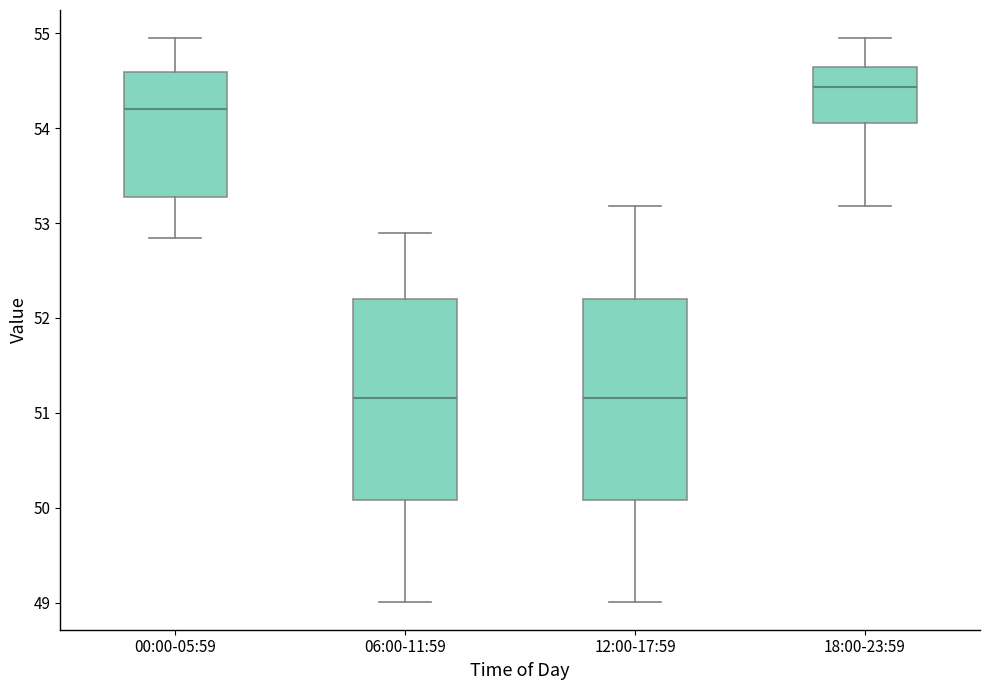

Reading left to right, transcribe this box plot: for each box, give where its median line is, the range the box spans, and where its two whiskers end, as read against the y-axis. The values are not printed on the chart, so give them approximately, as read against the axis.

00:00-05:59: median 54.2, box 53.3 to 54.6, whiskers 52.8 to 55.0
06:00-11:59: median 51.2, box 50.1 to 52.2, whiskers 49.0 to 52.9
12:00-17:59: median 51.2, box 50.1 to 52.2, whiskers 49.0 to 53.2
18:00-23:59: median 54.4, box 54.1 to 54.6, whiskers 53.2 to 55.0